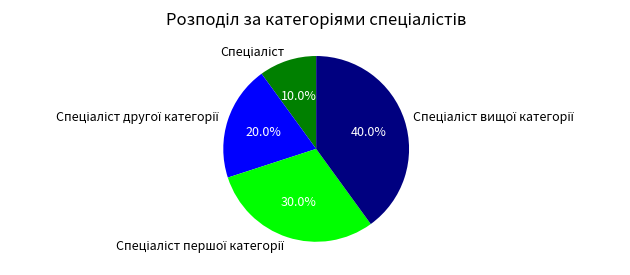

Is there a majority slice in this chart?

No